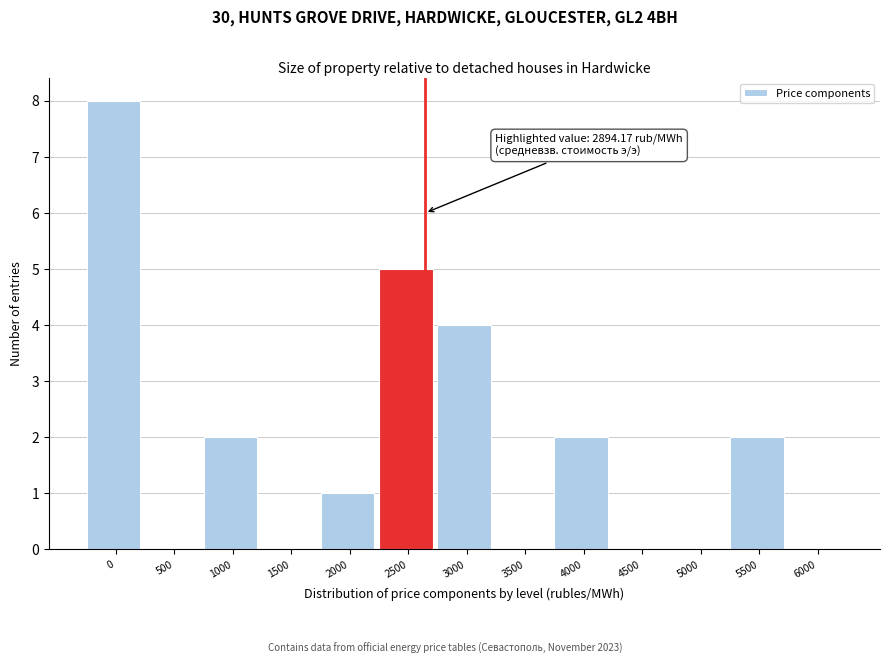

Reading left to right, extract all data points from this chart.

0=8	500=0	1000=2	1500=0	2000=1	2500=5	3000=4	3500=0	4000=2	4500=0	5000=0	5500=2	6000=0